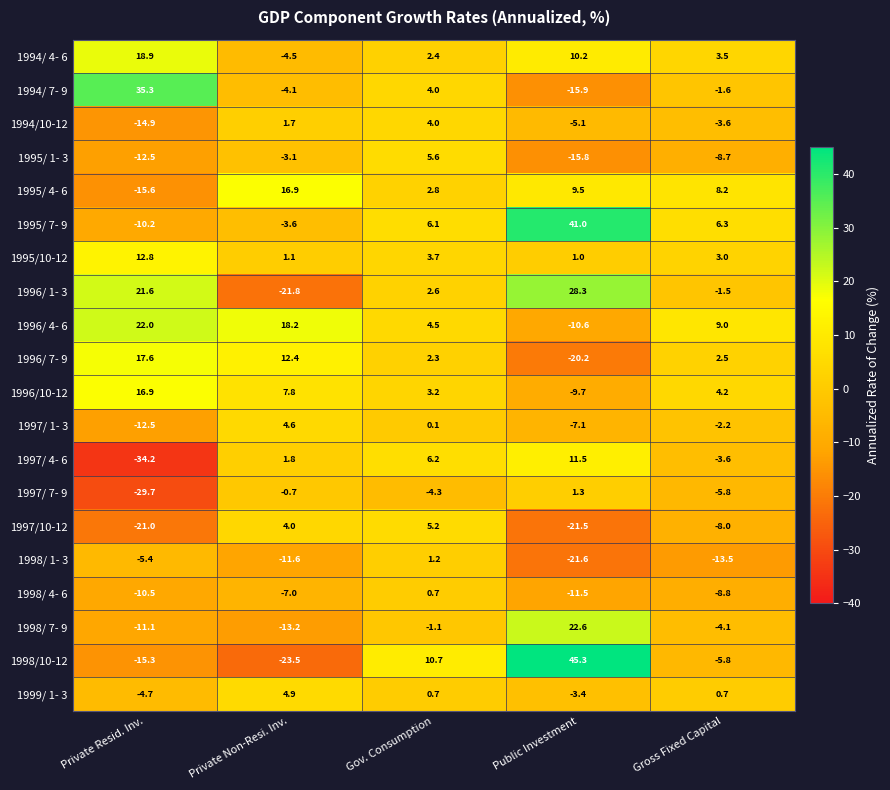

At which category does the chart reach its minimum across all series?

Private Resid. Inv.